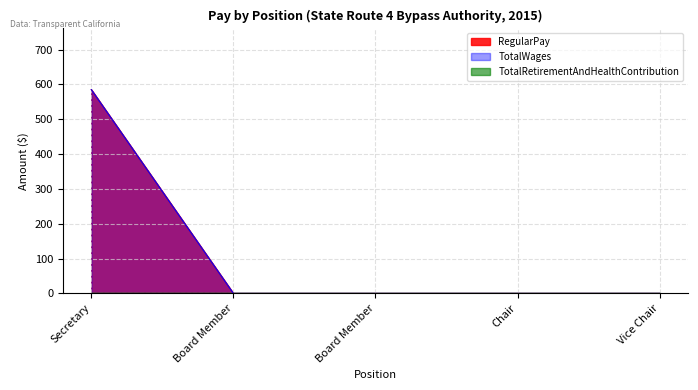

Is the value of TotalWages at Chair greater than the value of RegularPay at Secretary?

No